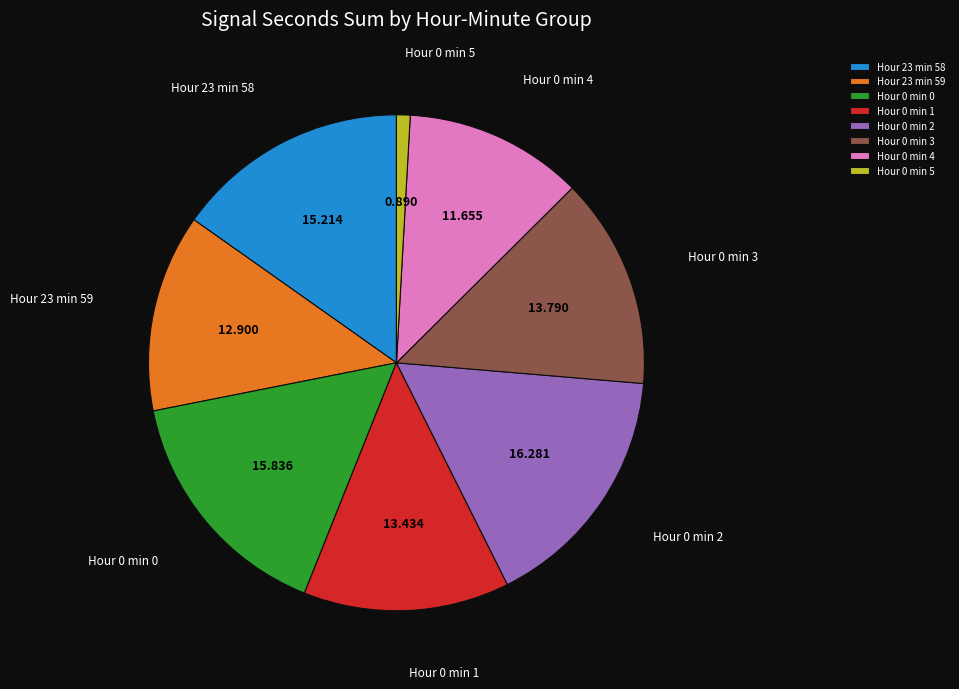

Is there a majority slice in this chart?

No